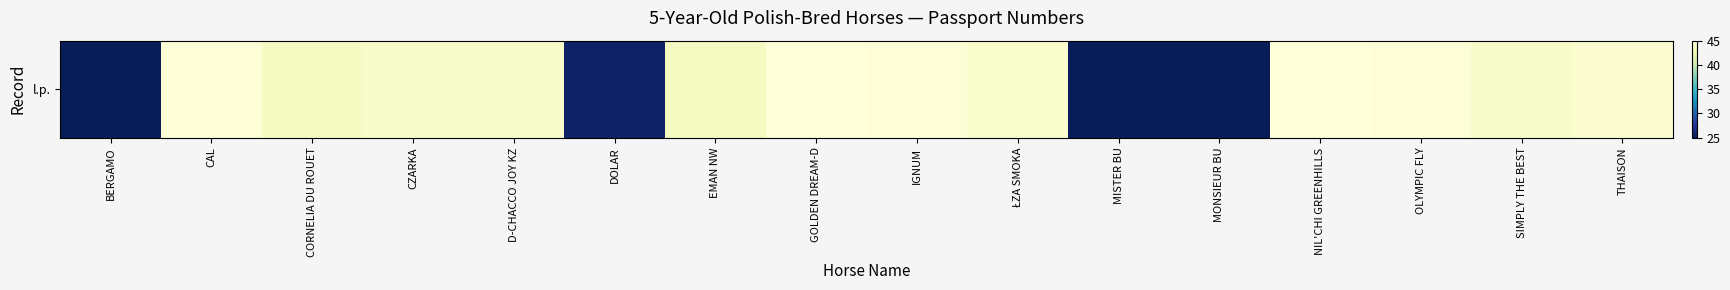

At which label does the data first exceed 44?

CAL